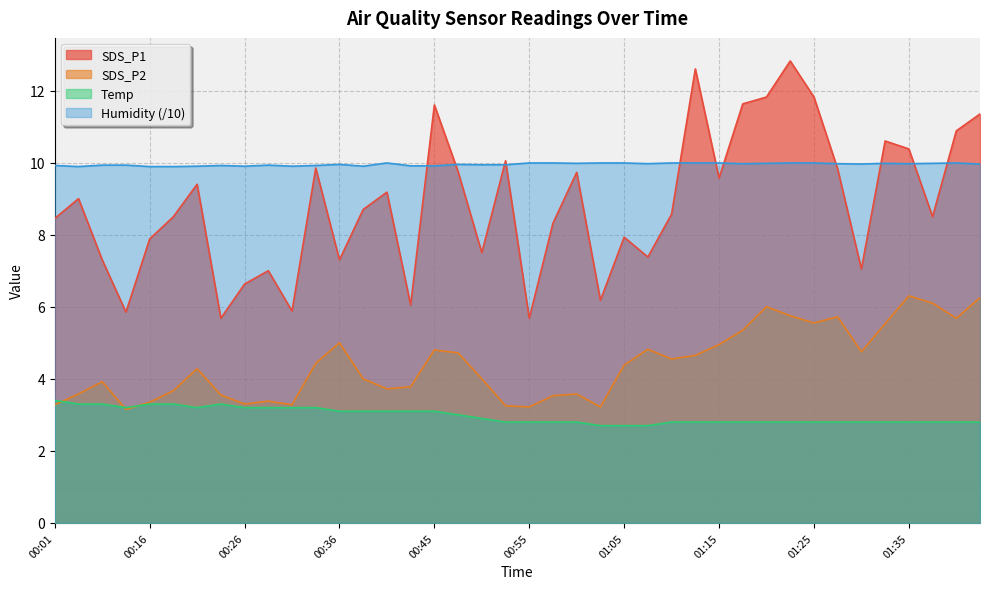

What is the value of the SDS_P1 point at the 6th from the left?

8.5